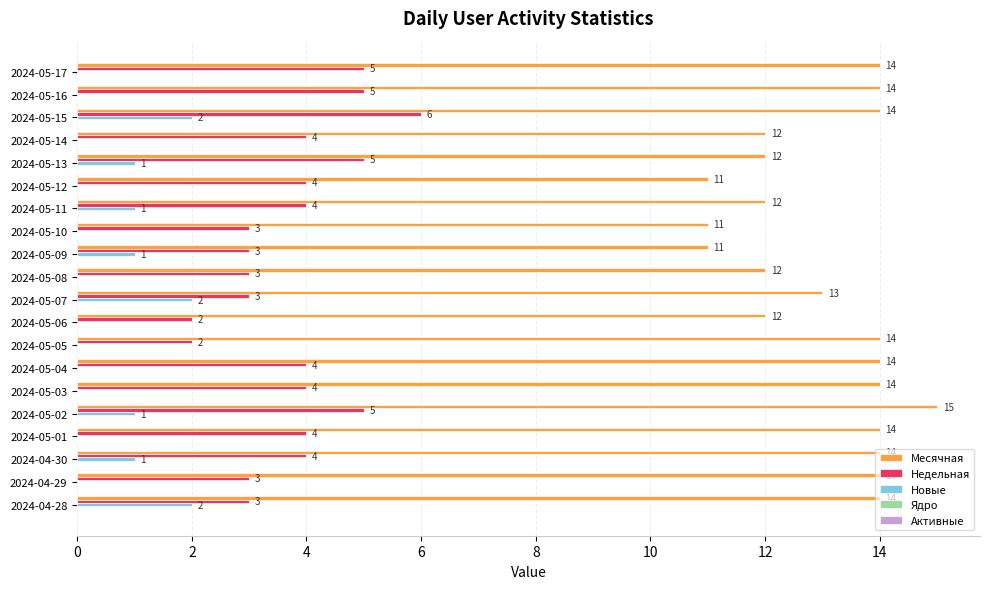

What is the total value across all series at 2024-04-30?

19